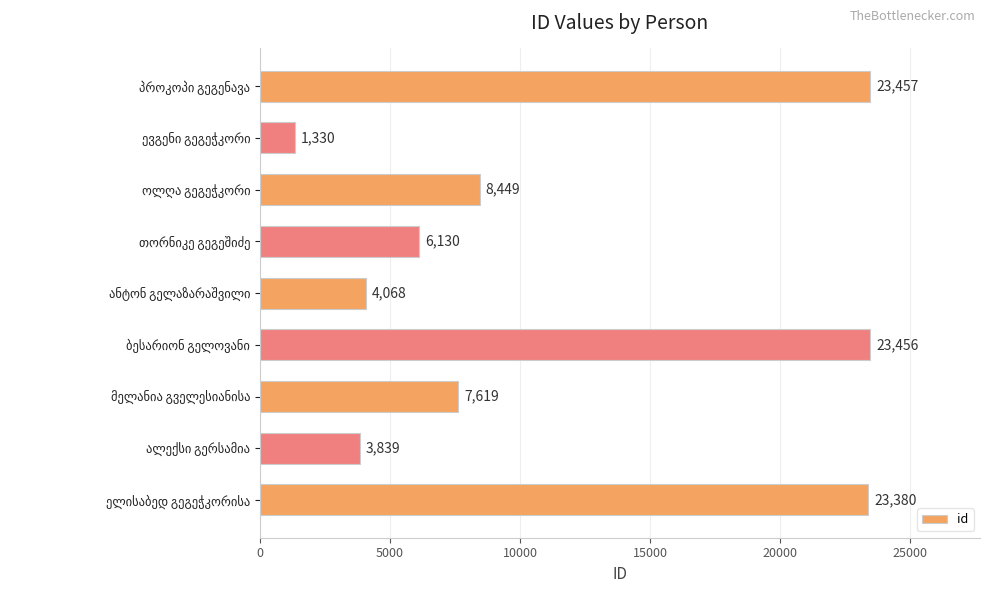

What is the value of the 3rd bar from the top?

8449